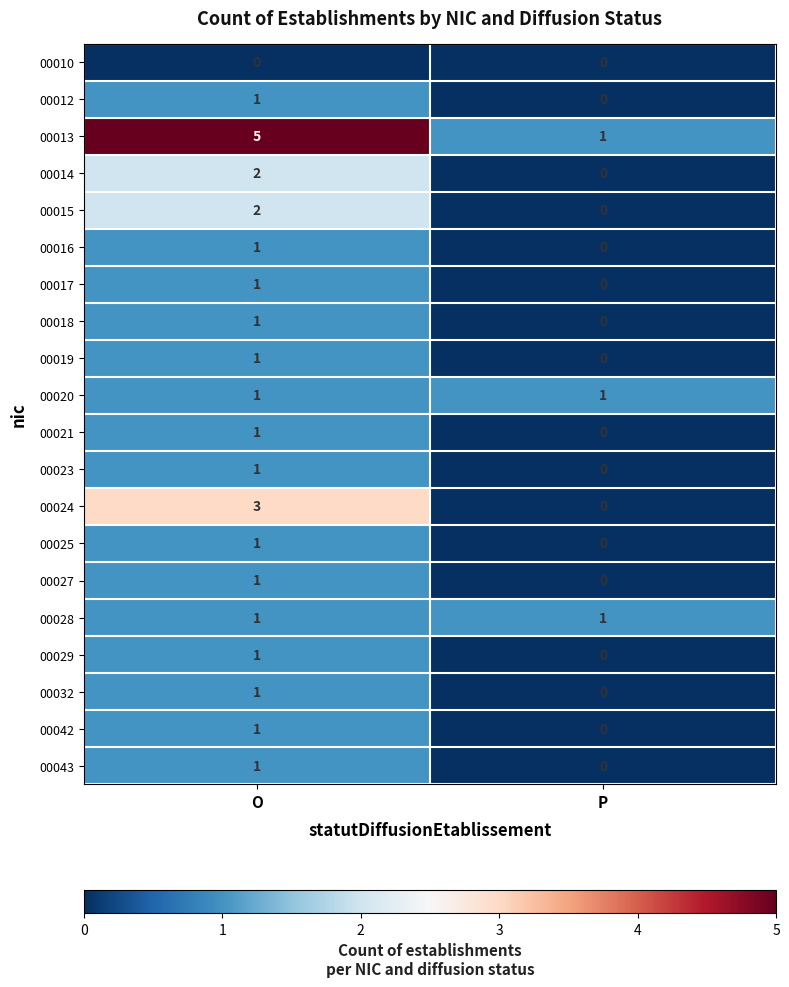

True or false: 00023 has a value of 2 at O.

False